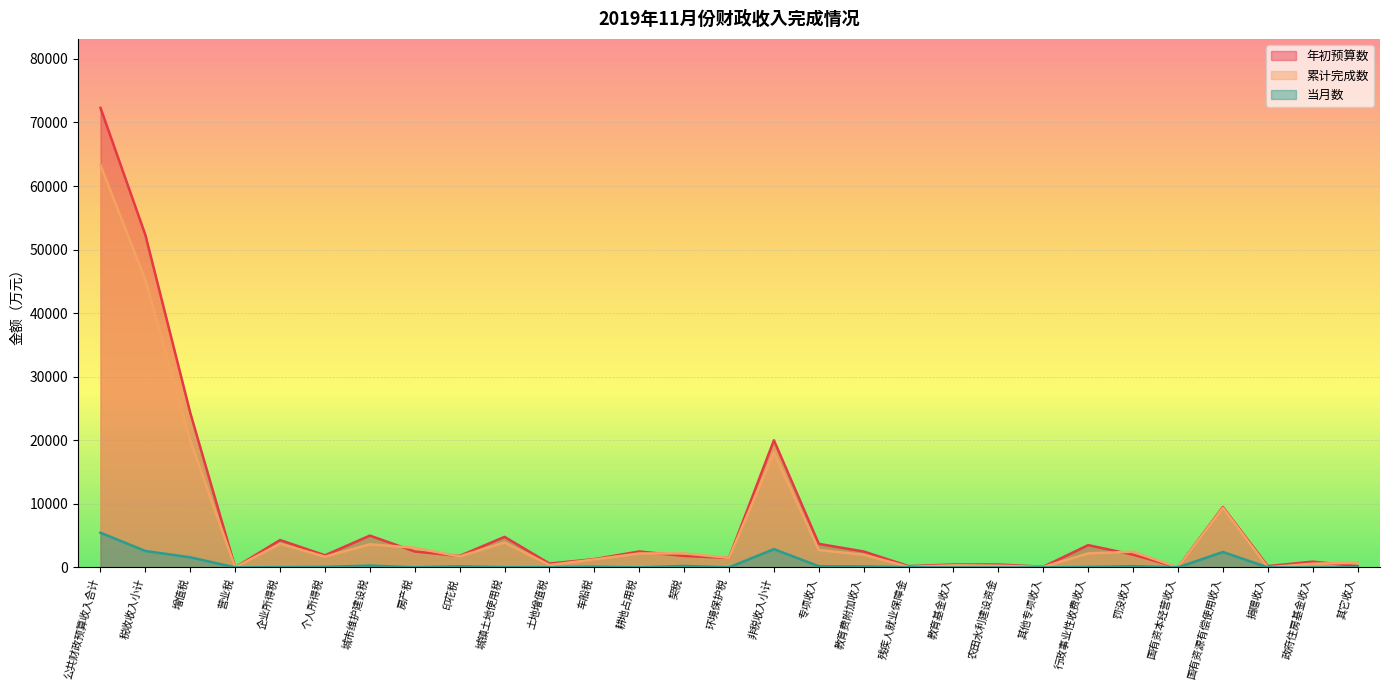

Rank the series at 罚没收入 from lowest to highest value.

当月数, 年初预算数, 累计完成数